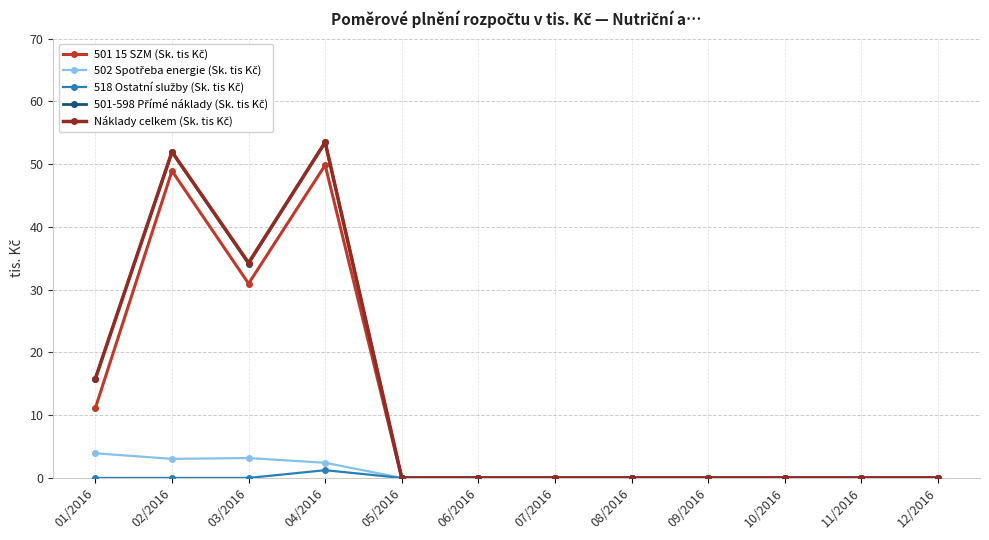

What is the total value across all series at 03/2016?

102.6